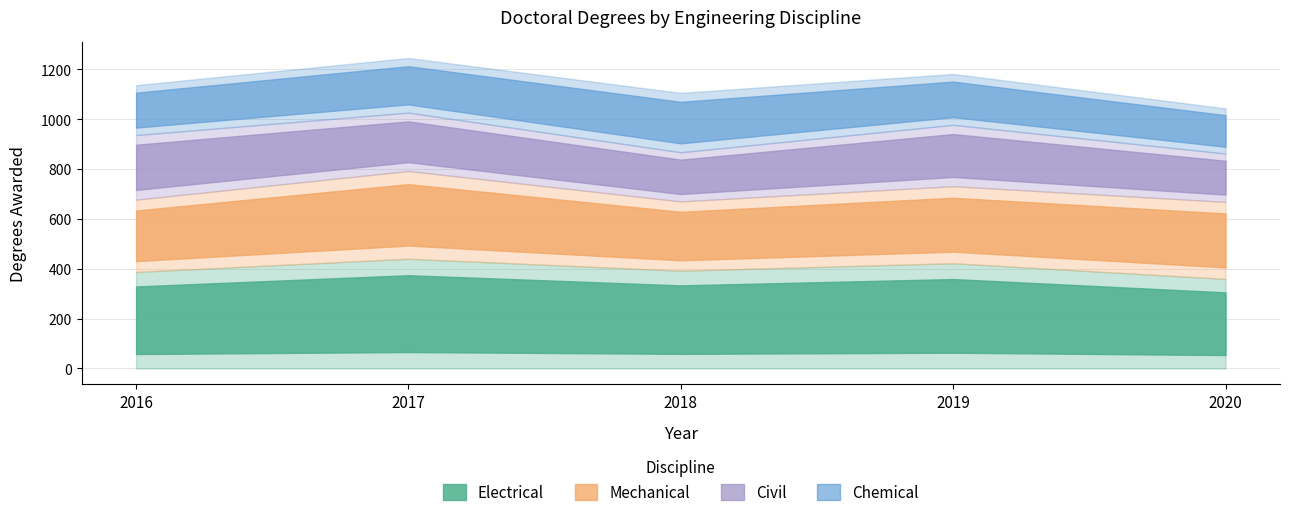

List the series in order of their peak value, lowest first.

Chemical, Civil, Mechanical, Electrical